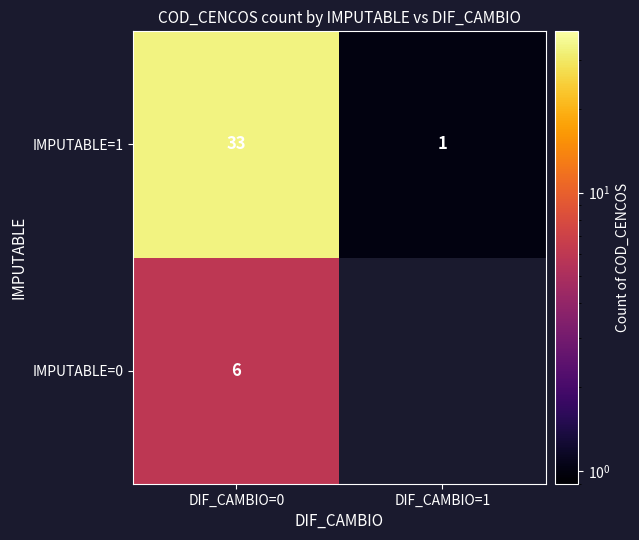

The IMPUTABLE=1 series shows 20 at DIF_CAMBIO=0. True or false?

False